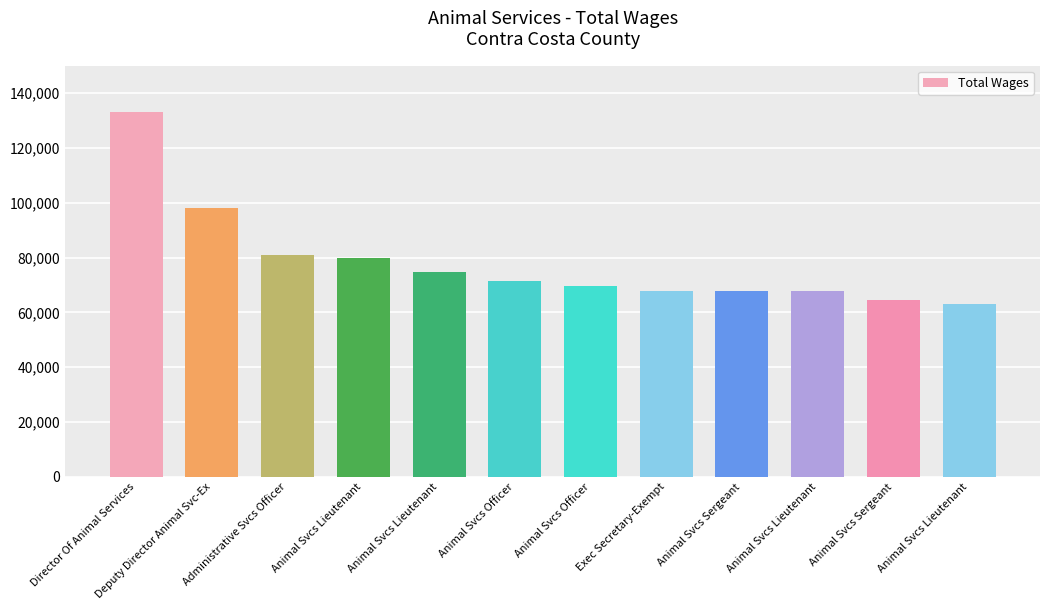

True or false: the data shows 36955 at Director Of Animal Services.

False